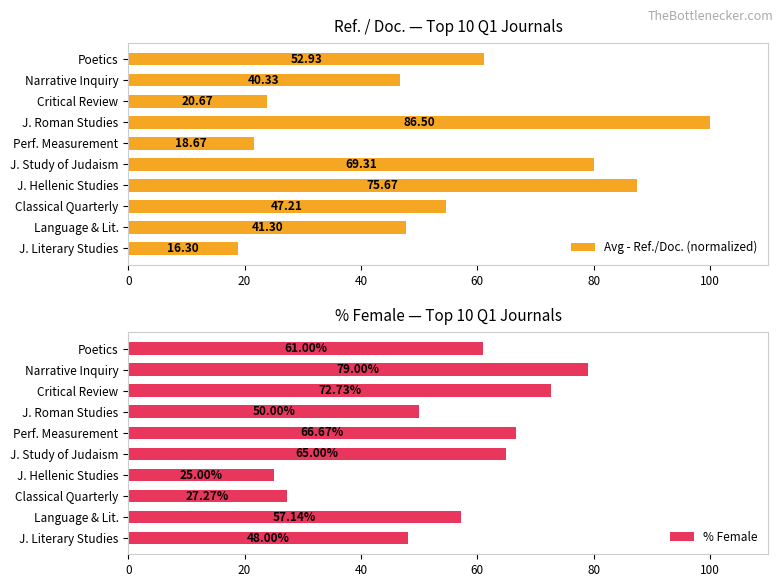

What is the difference between the second highest and minimum values in the % Female series?

47.7